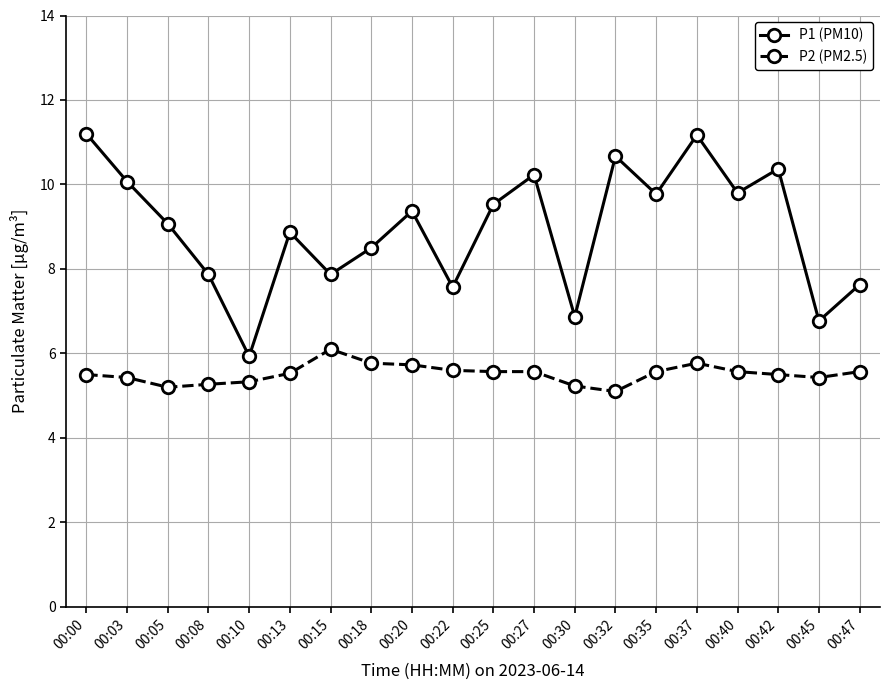

What is the minimum value for P2 (PM2.5)?

5.1